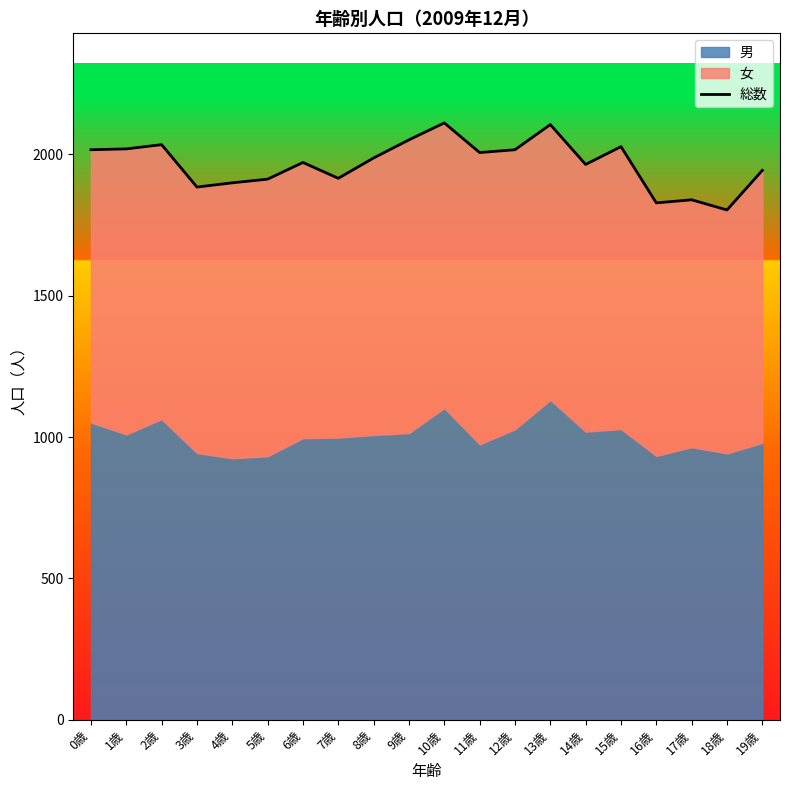

Is it true that the value at 7歳 is 1915?

True